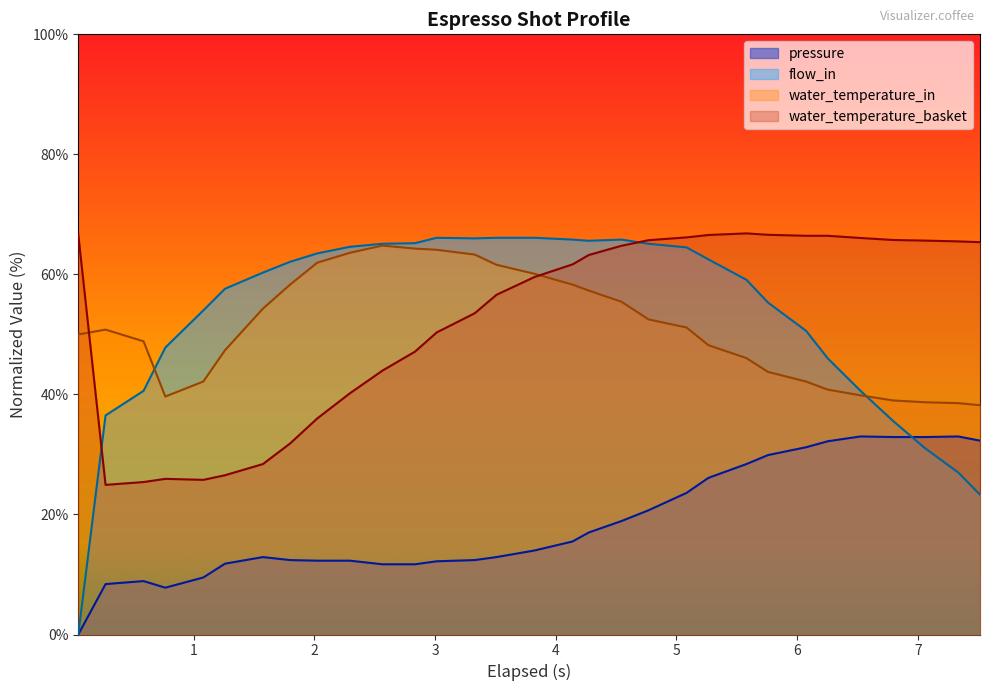

Which series has the largest range (max minus min)?

flow_in